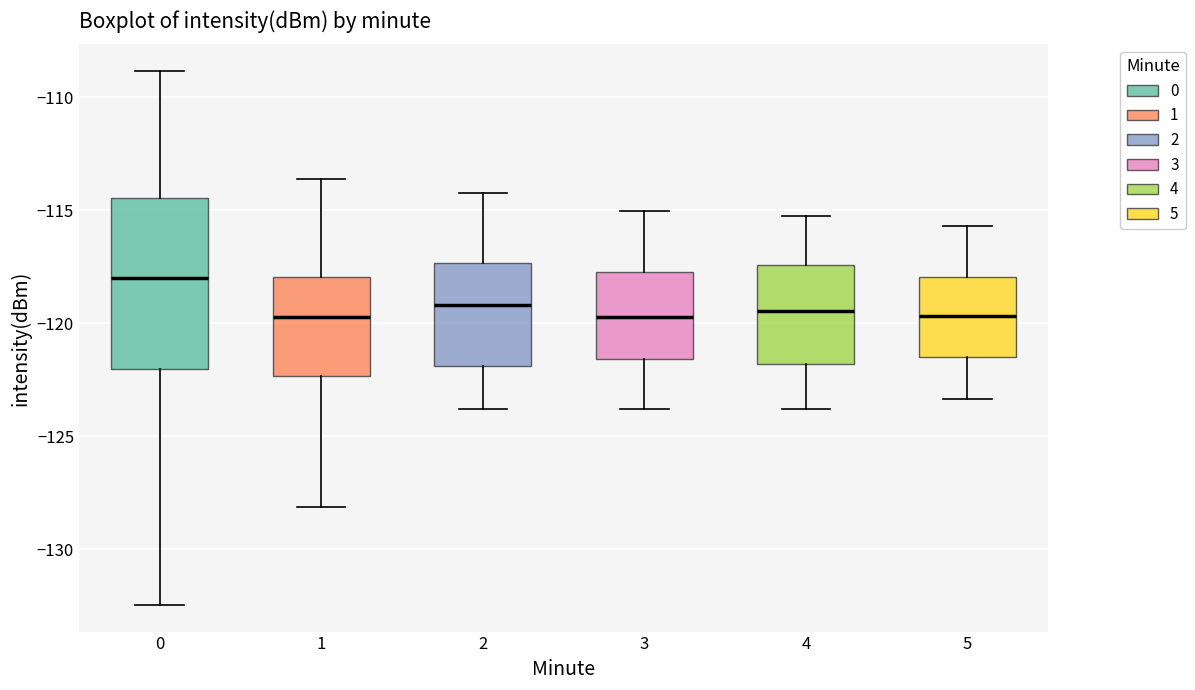

Which box's median line is the highest?

0